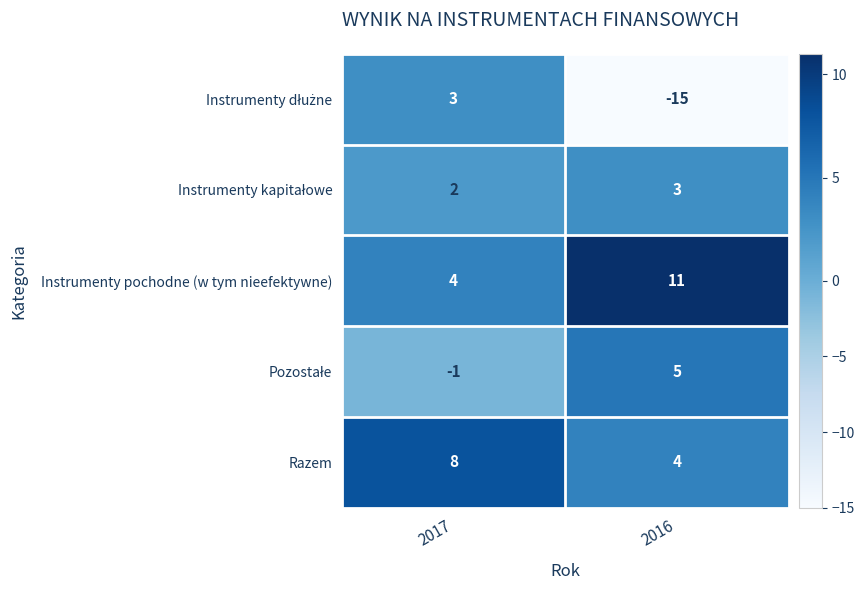

What is the average value of the Razem series?

6